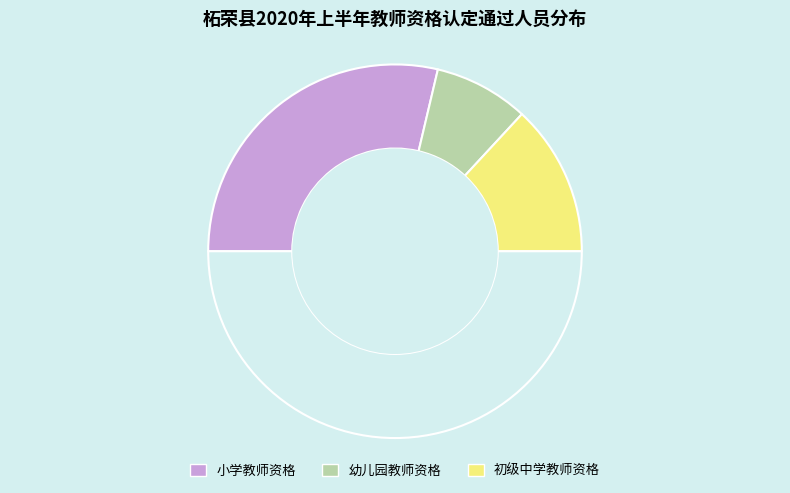

How many segments does this pie chart have?

4